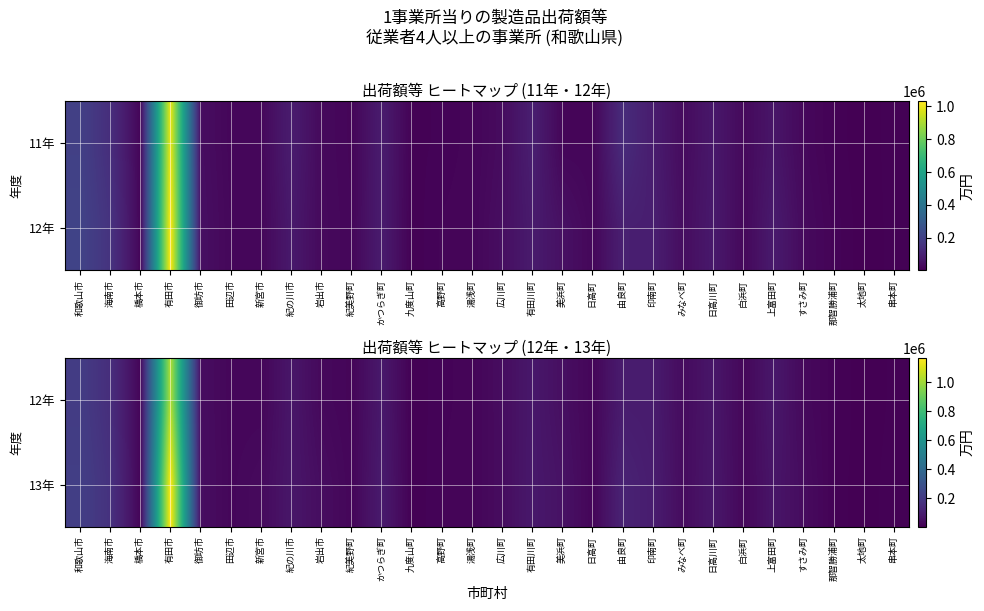

Read the 12年 value at 和歌山市.

209350.9